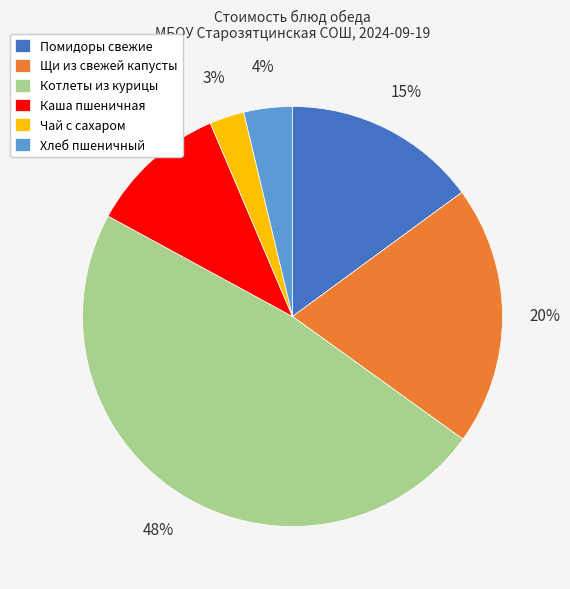

Which has a higher value, Щи из свежей капусты or Помидоры свежие?

Щи из свежей капусты